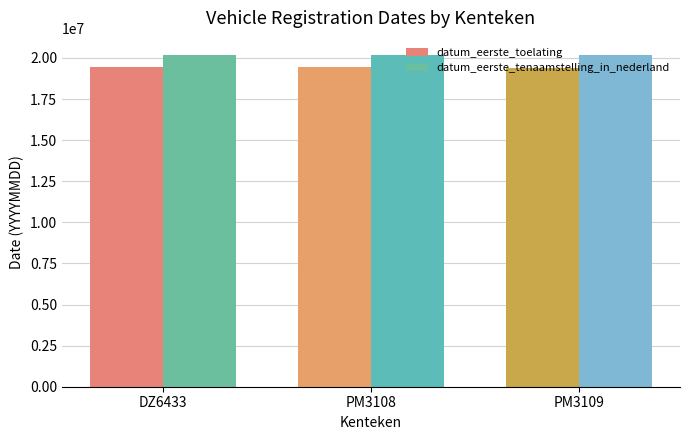

At which label is datum_eerste_toelating closest to 19430429?

PM3108